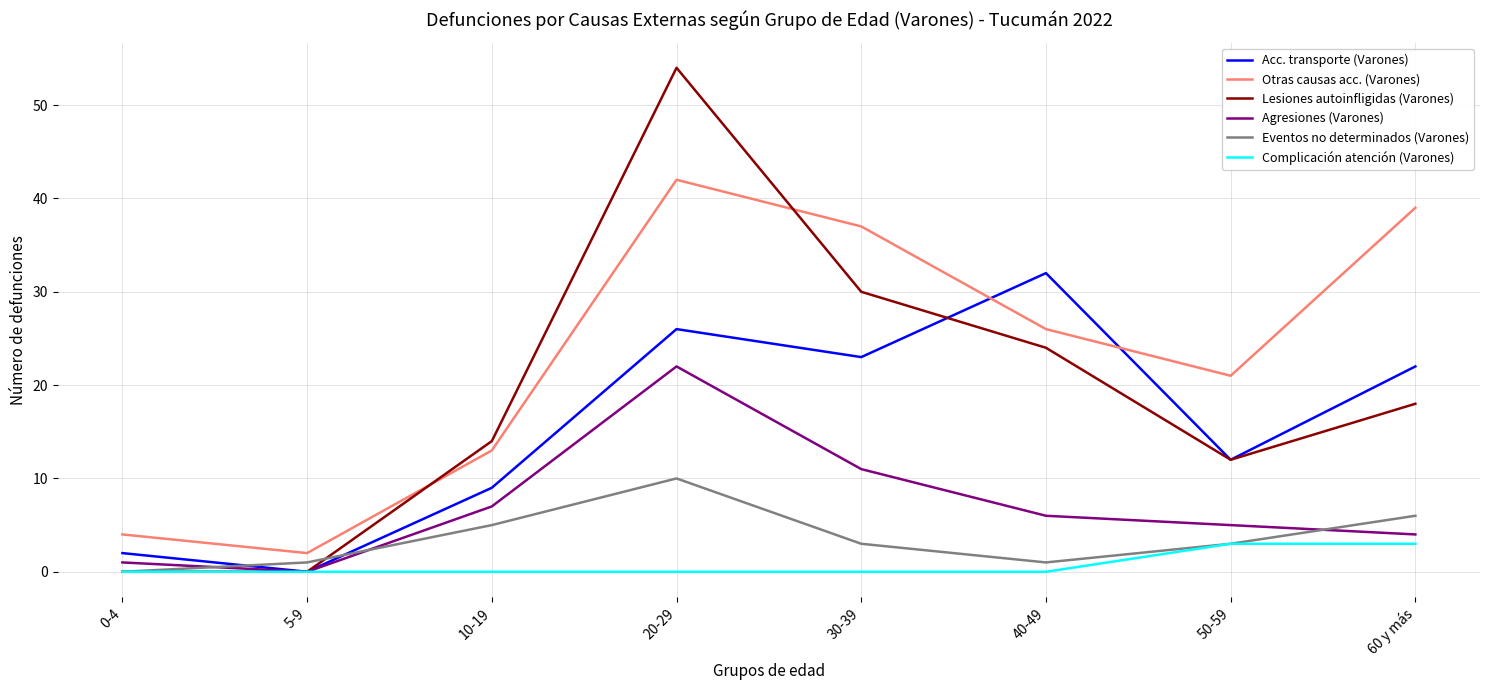

What is the sum of the Lesiones autoinfligidas (Varones) values at 30-39 and 50-59?

42